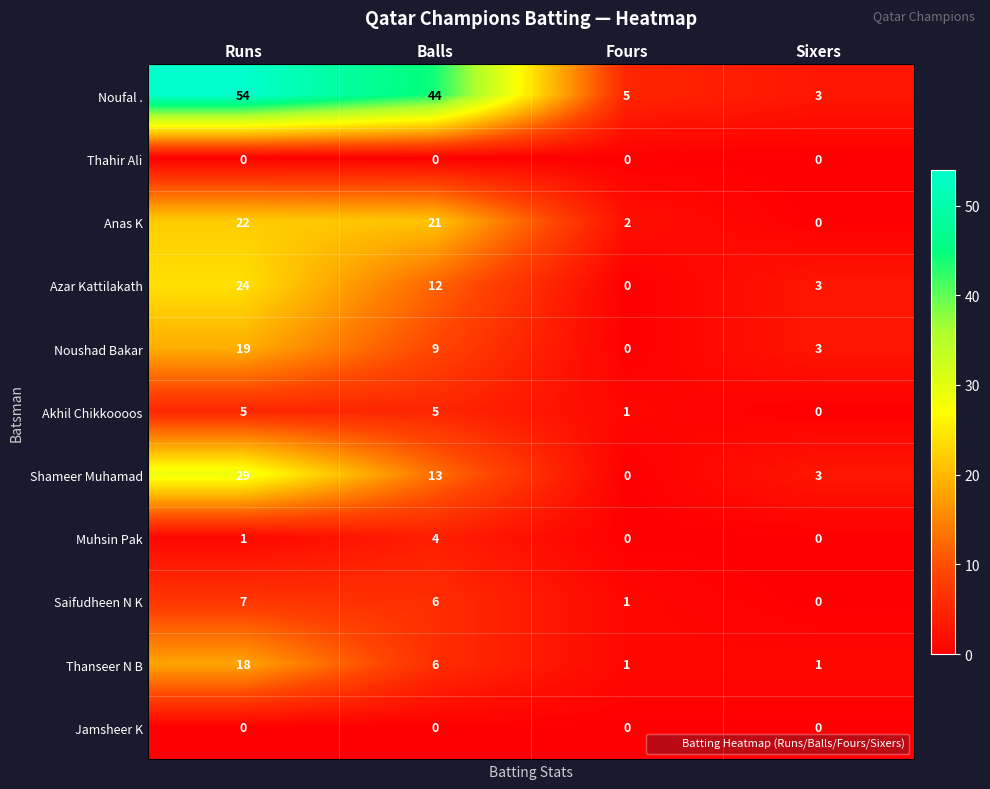

What is the spread (max minus min) of values at Balls?

44